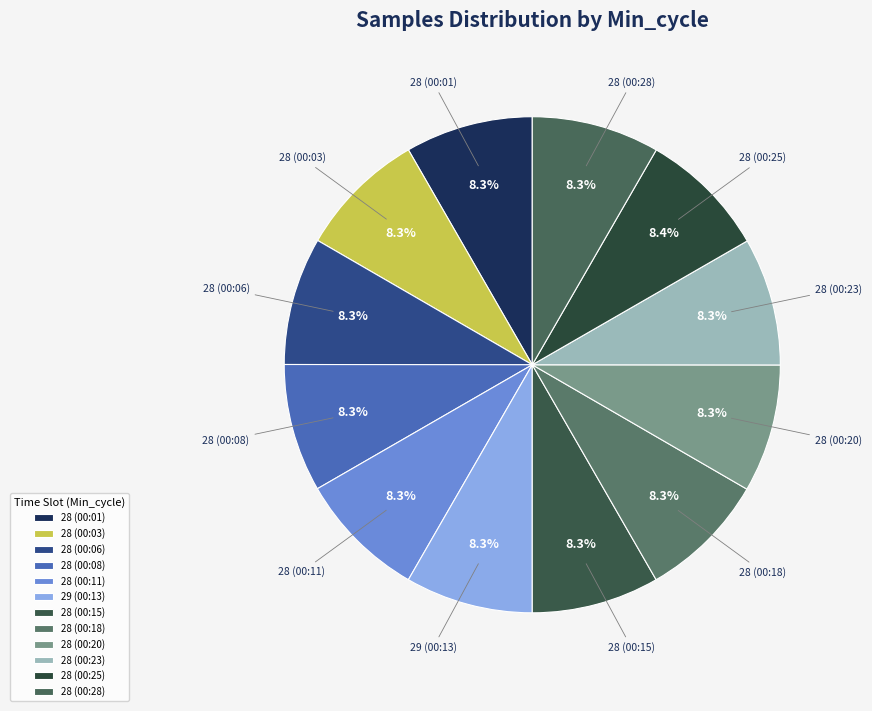

How many slices are in this pie chart?

12